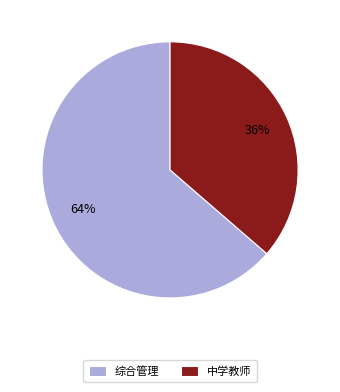

How many slices are in this pie chart?

2